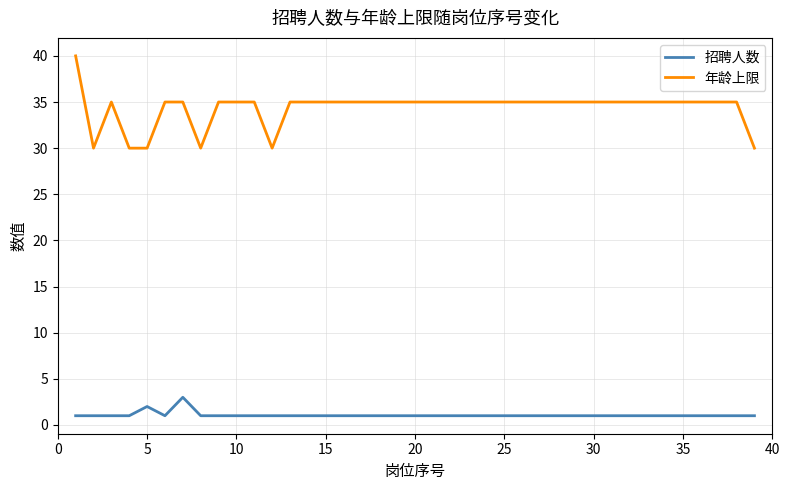

Which series has the largest range (max minus min)?

年龄上限